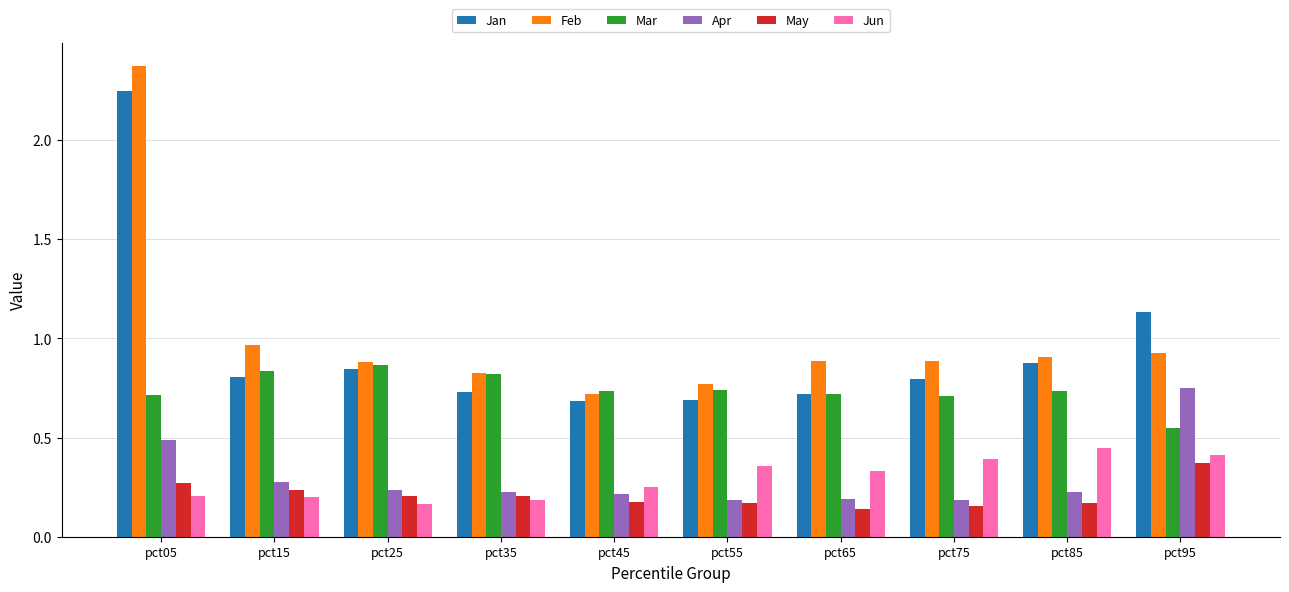

How many groups of bars are there?

10